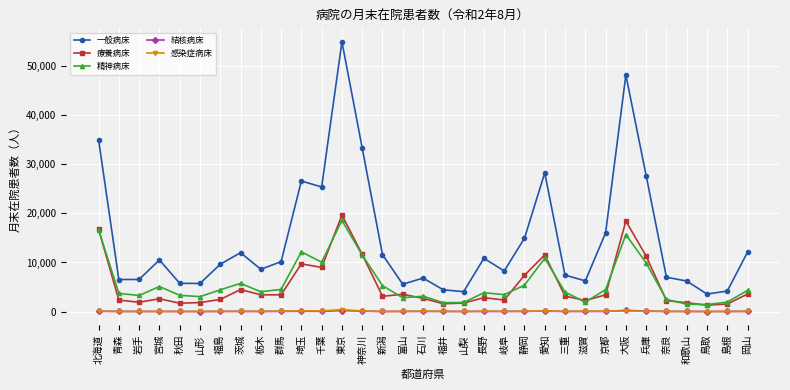

True or false: 感染症病床 has a value of 3 at 秋田.

True